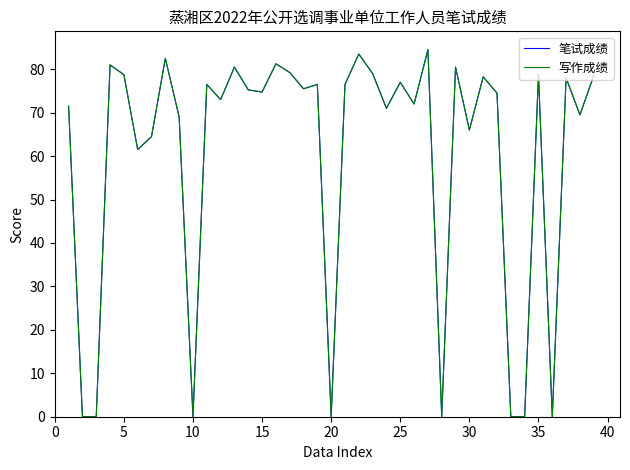

How many interior local valleys does the 笔试成绩 series have?

12